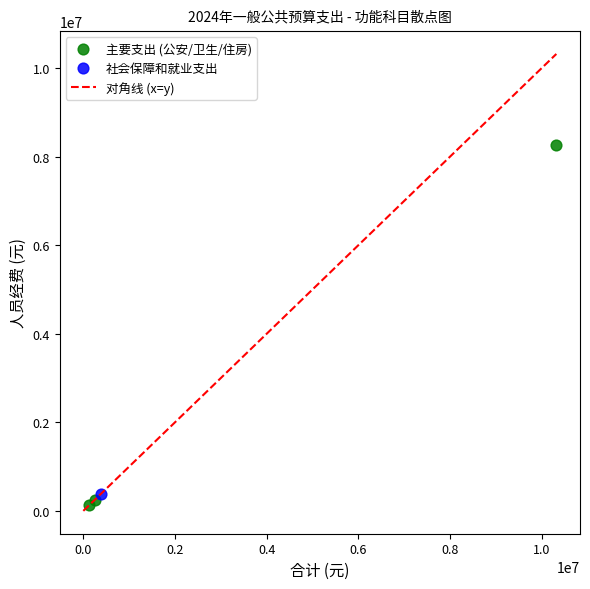

Which series reaches the maximum Y coordinate?

主要支出 (公安/卫生/住房)